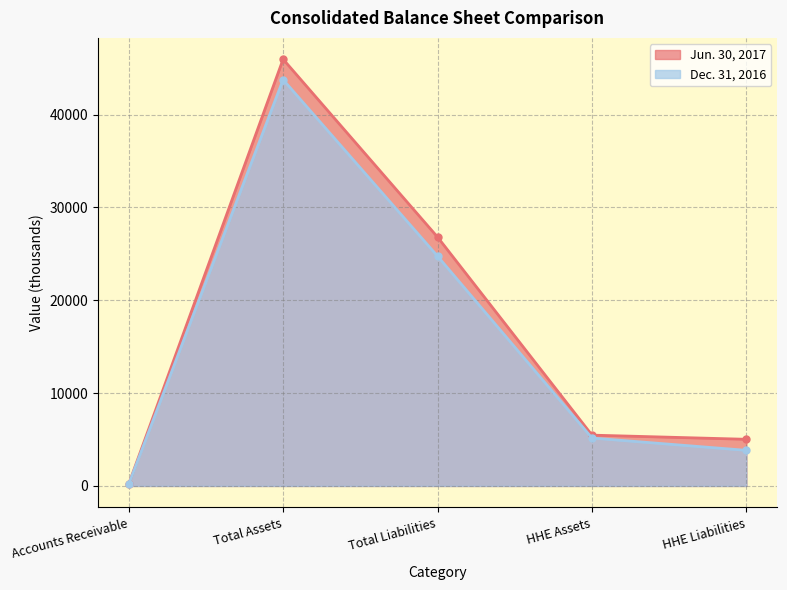

What is the lowest value of the Dec. 31, 2016 series?

170